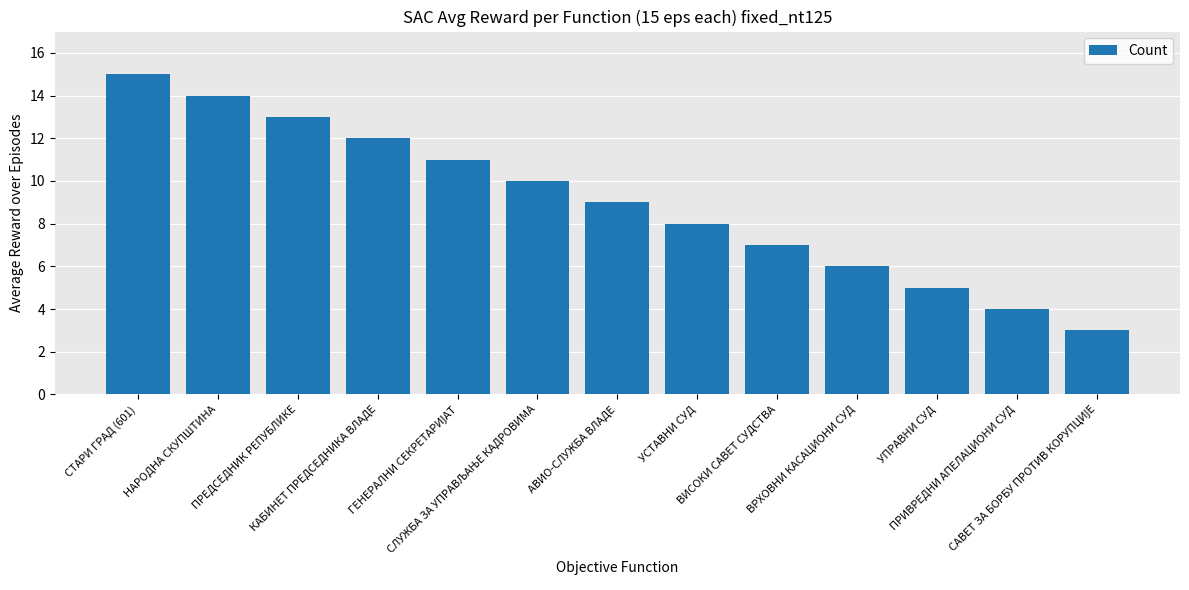

Count the number of data series in this chart.

1